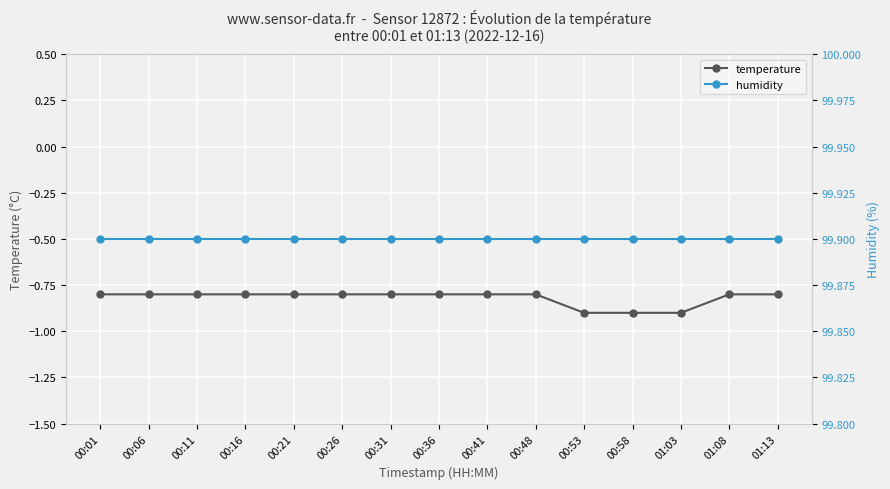

Which series changed the most between 00:26 and 00:31?

temperature